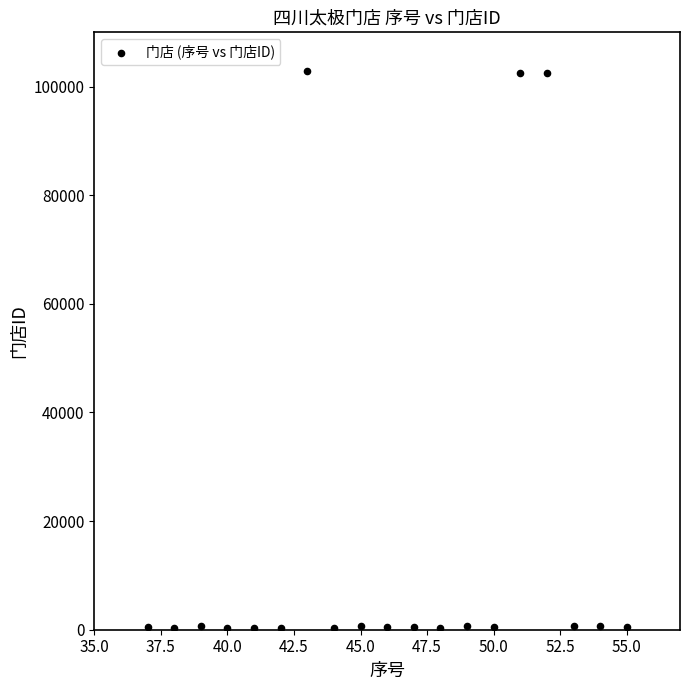

What is the range of Y values (max minus min)?

102627